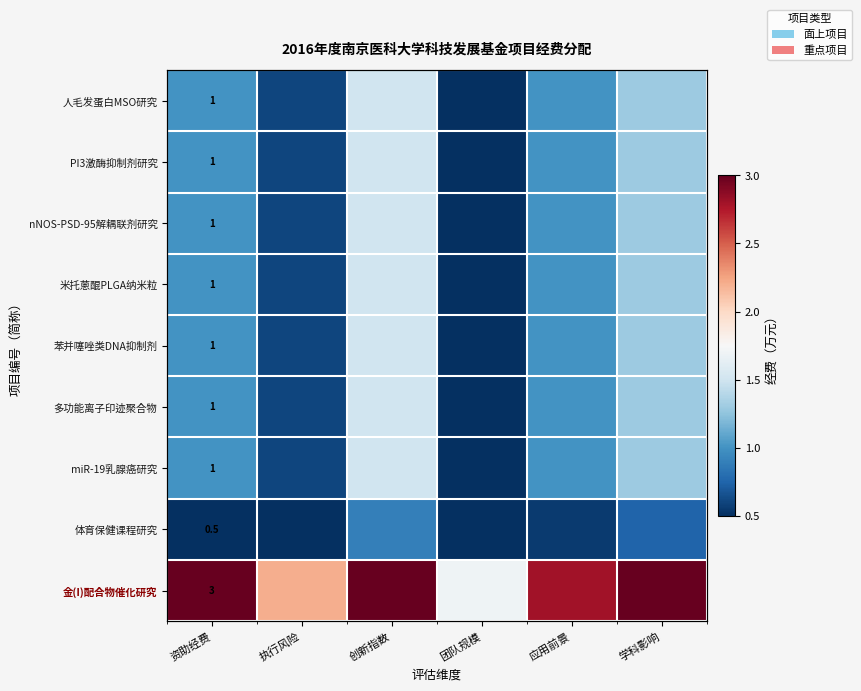

What is the sum of the nNOS-PSD-95解耦联剂研究 values at 学科影响 and 执行风险?

1.9